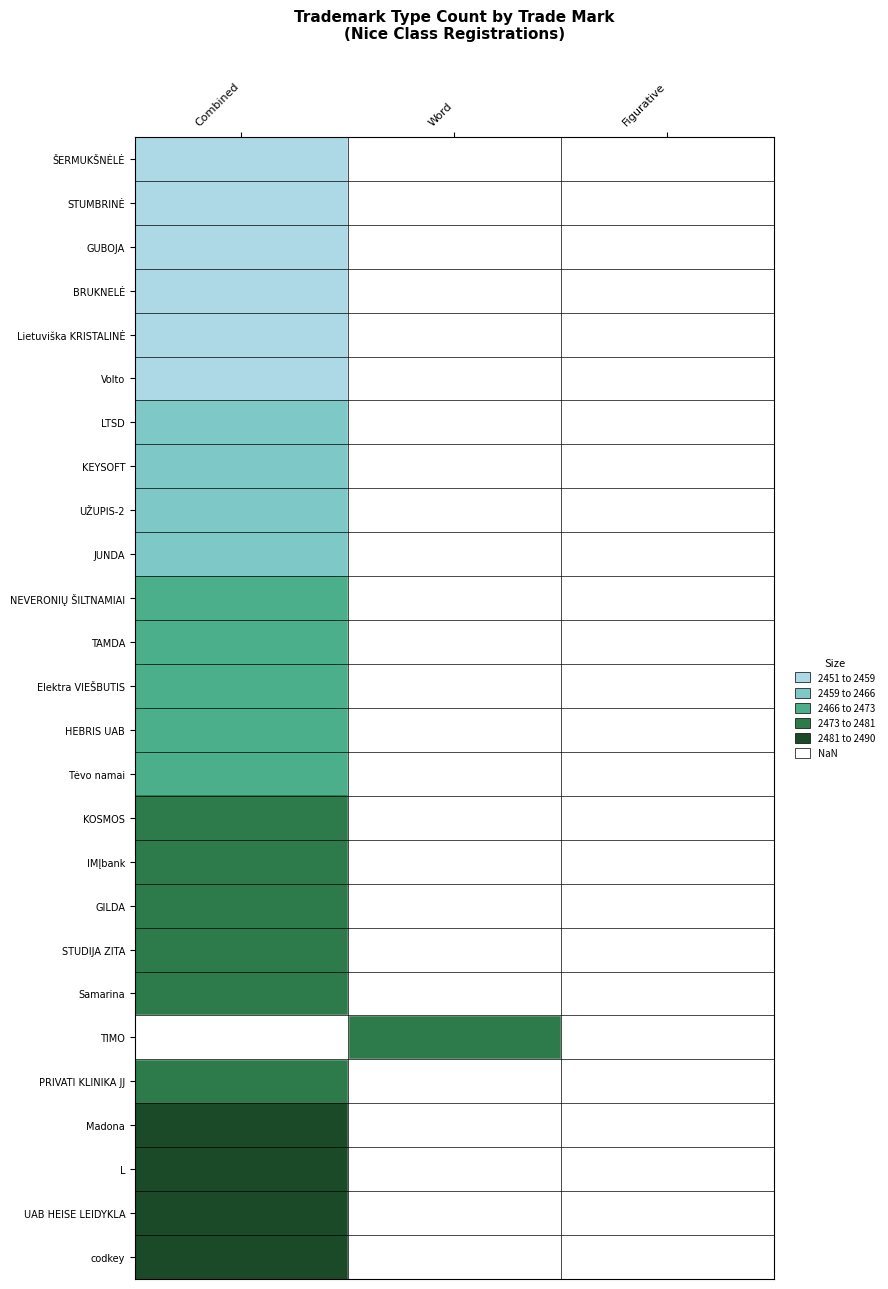

Rank the categories by GUBOJA value from lowest to highest.

Combined, Word, Figurative